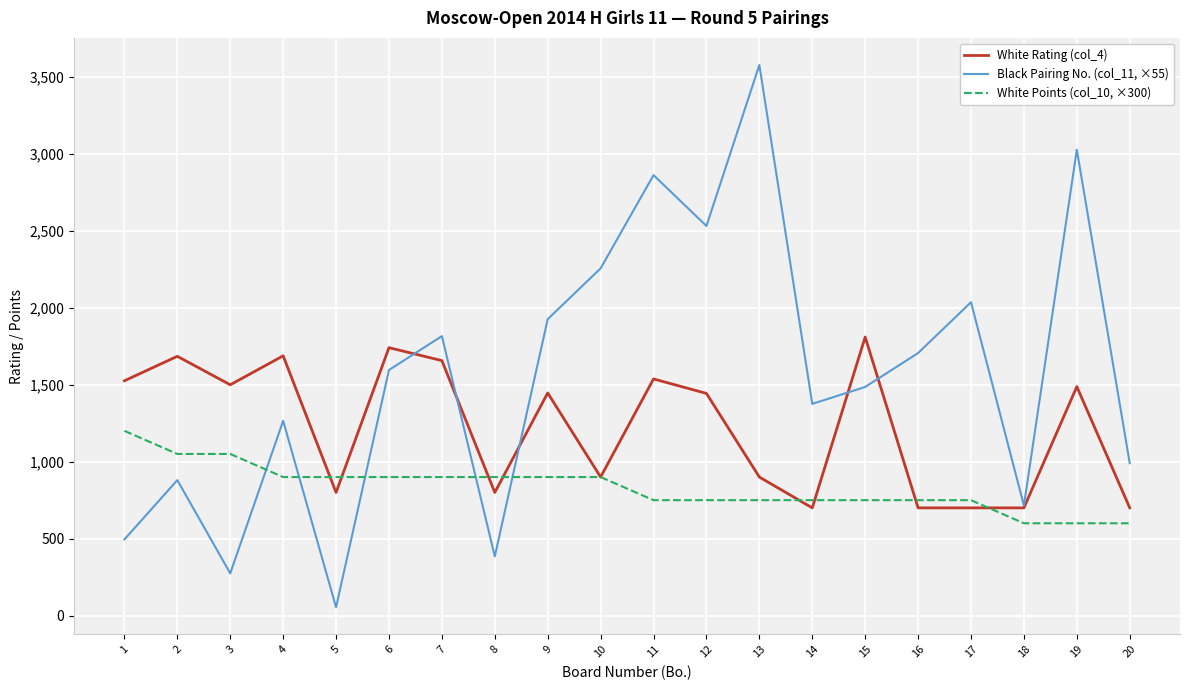

Rank the series by their average value, from highest to lowest.

Black Pairing No. (col_11, ×55), White Rating (col_4), White Points (col_10, ×300)